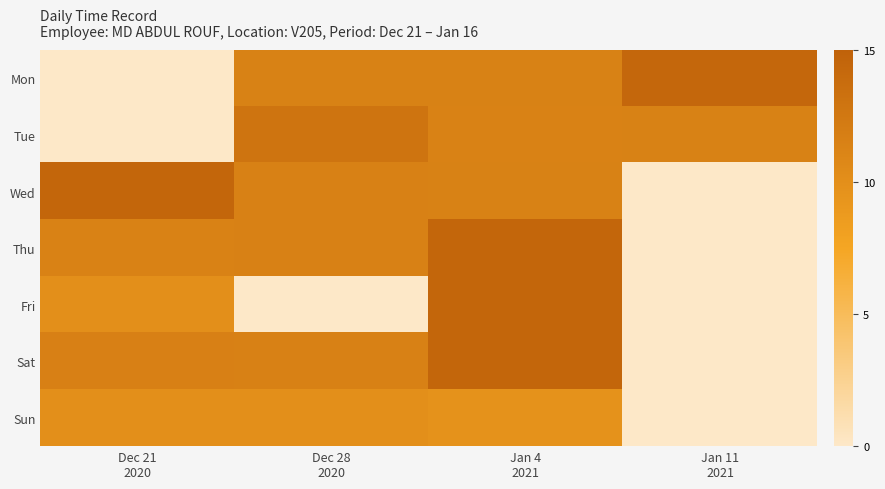

Which series has the widest spread of values?

Fri